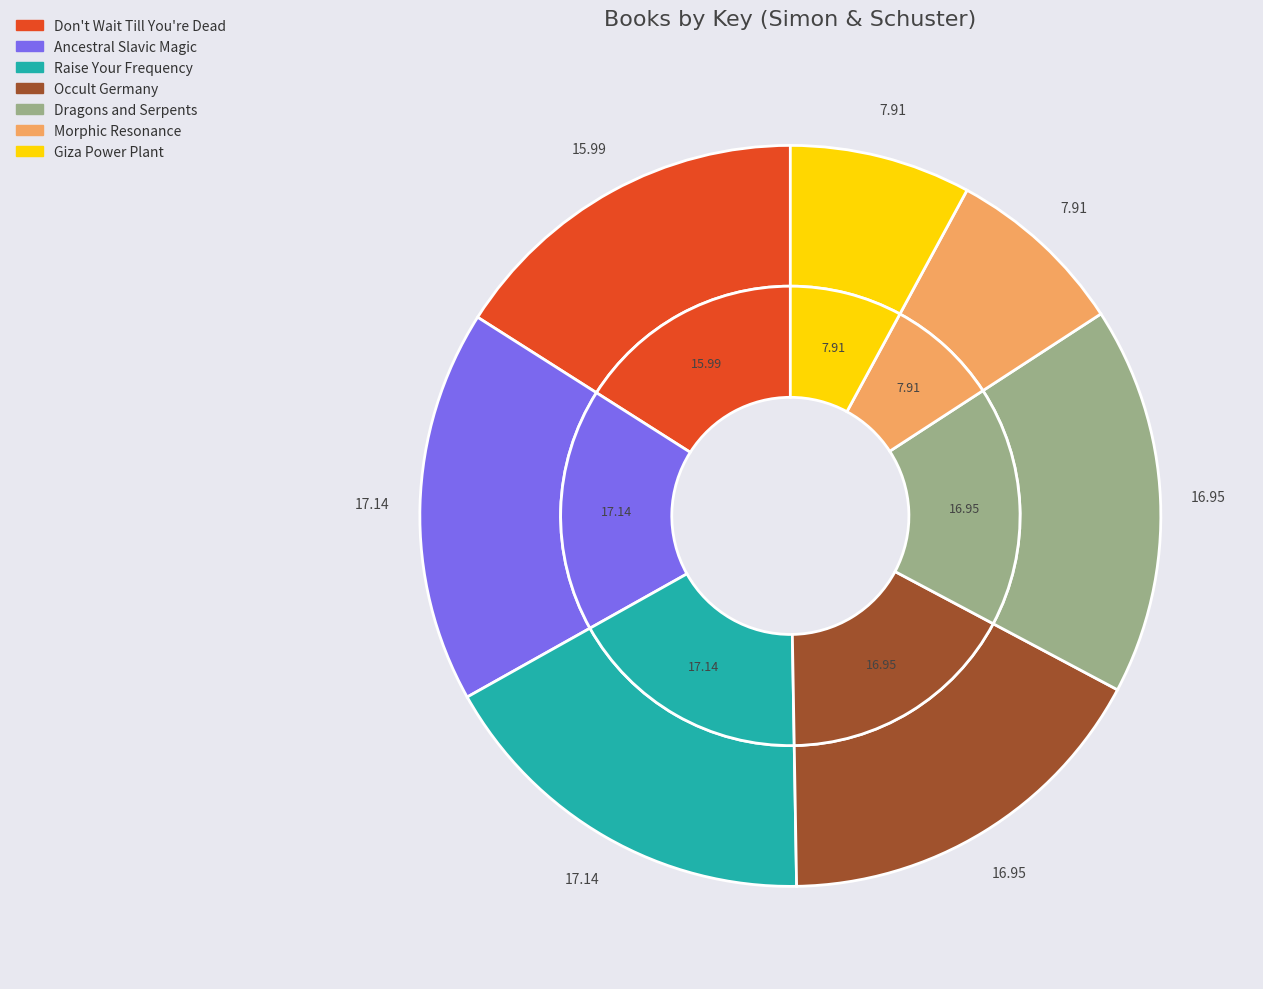

Between Don't Wait Till You're Dead and Dragons and Serpents, which is larger?

Dragons and Serpents